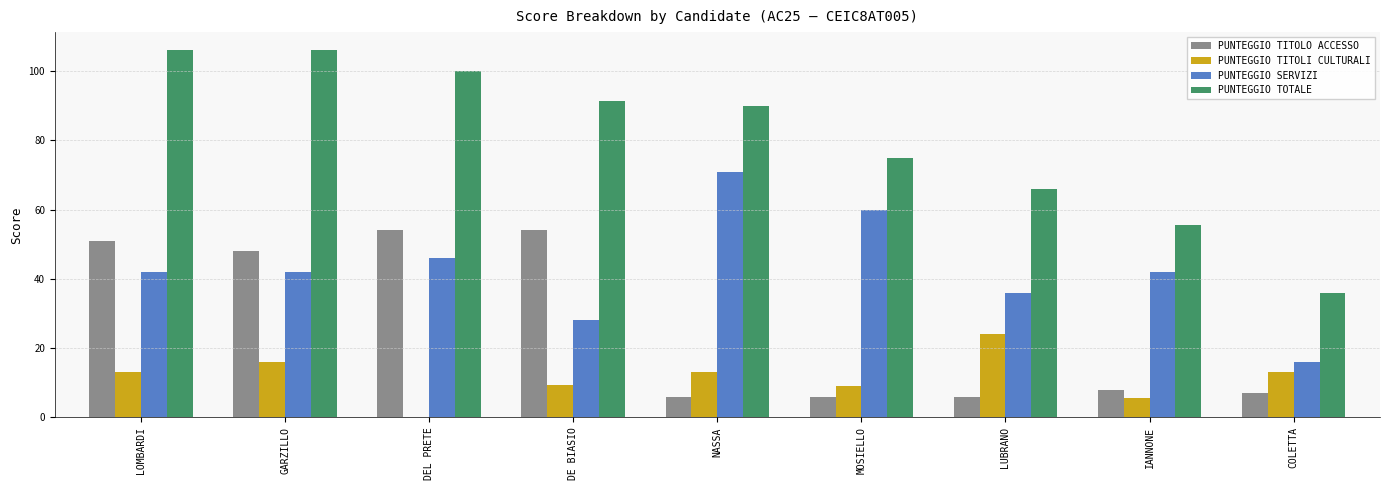

The PUNTEGGIO SERVIZI series shows 42.0 at GARZILLO. True or false?

True